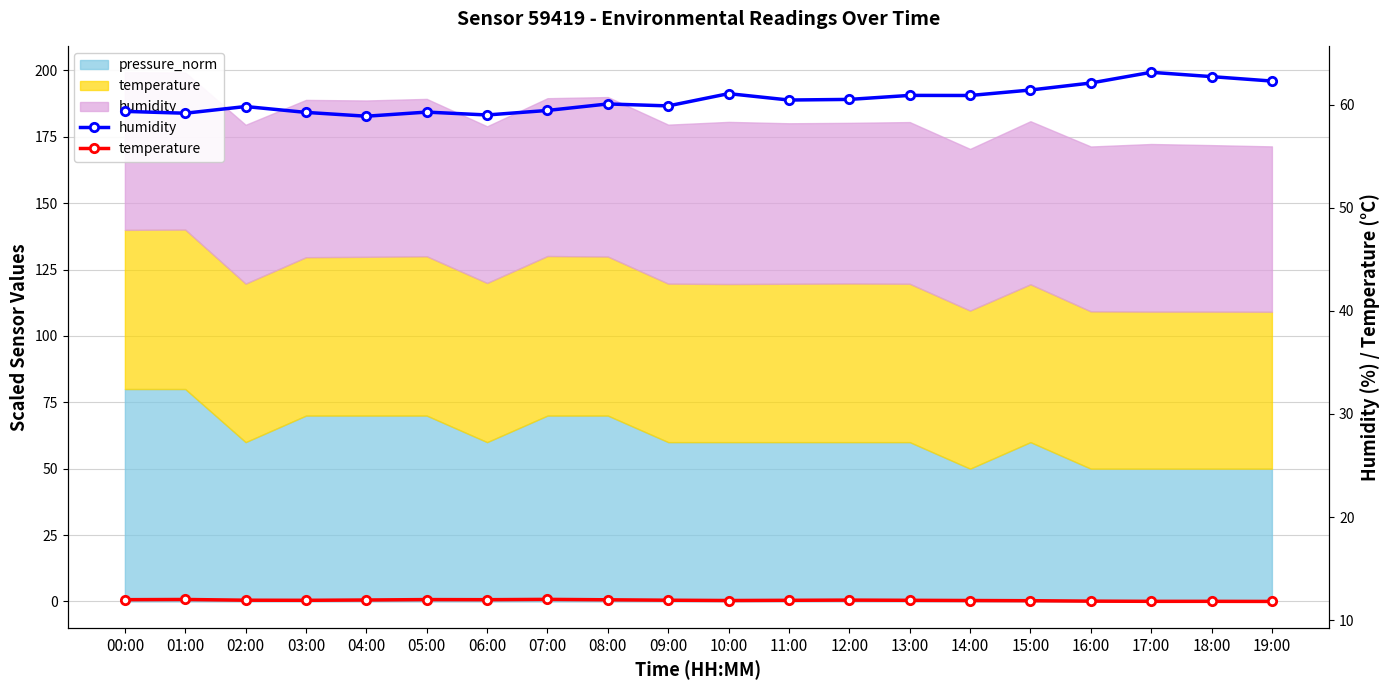

What is the highest value of the temperature series?

12.0